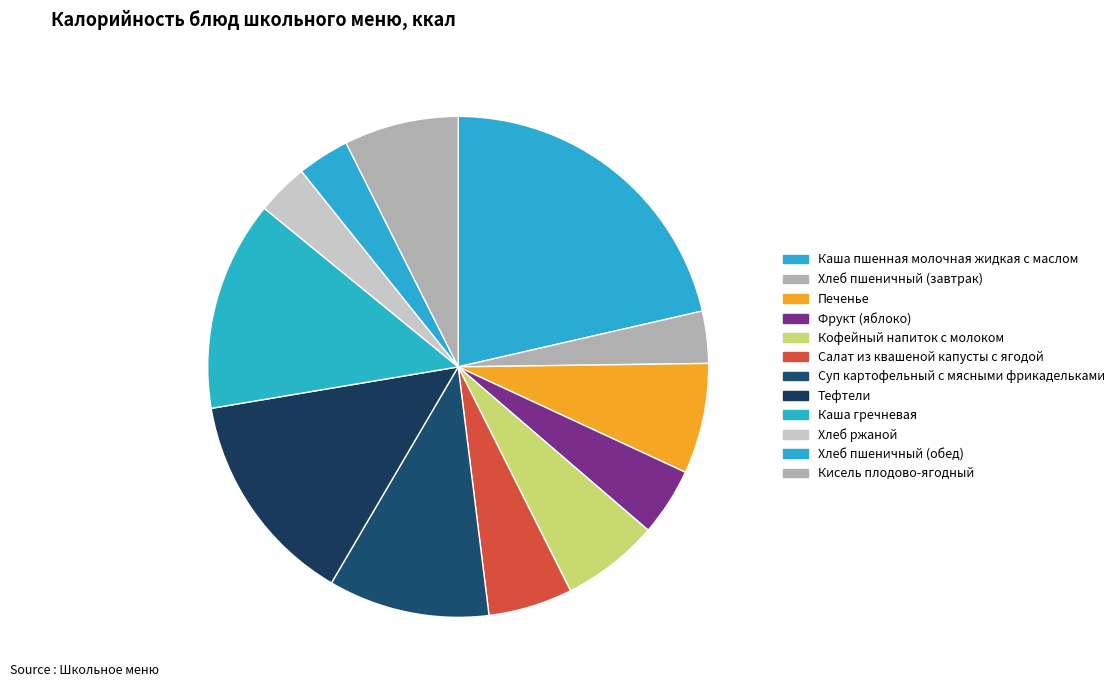

Count the number of slices in the pie.

12